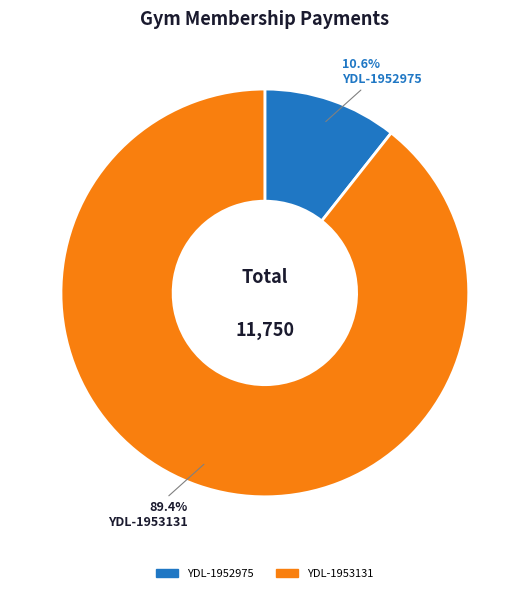

To the nearest percent, what portion does YDL-1952975 represent?

11%